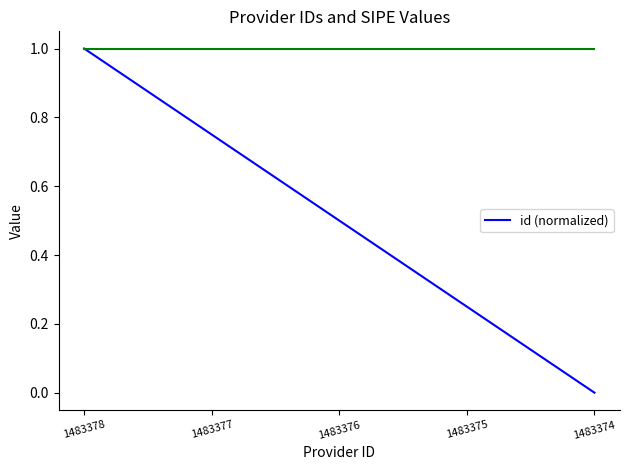

Between 1483375 and 1483374, which is larger?

1483375